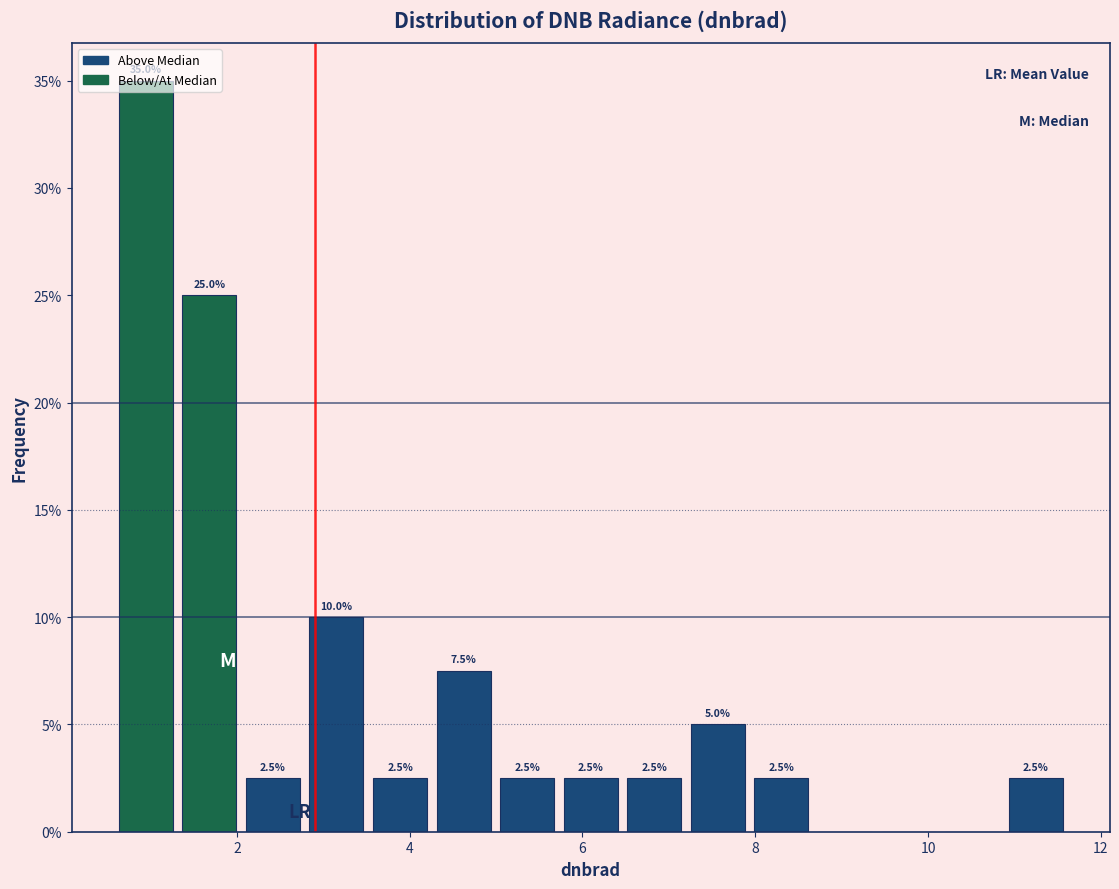

Around what value on the x-axis is the tallest bar? Give the approximate position of its centre, as read against the axis.

1.0